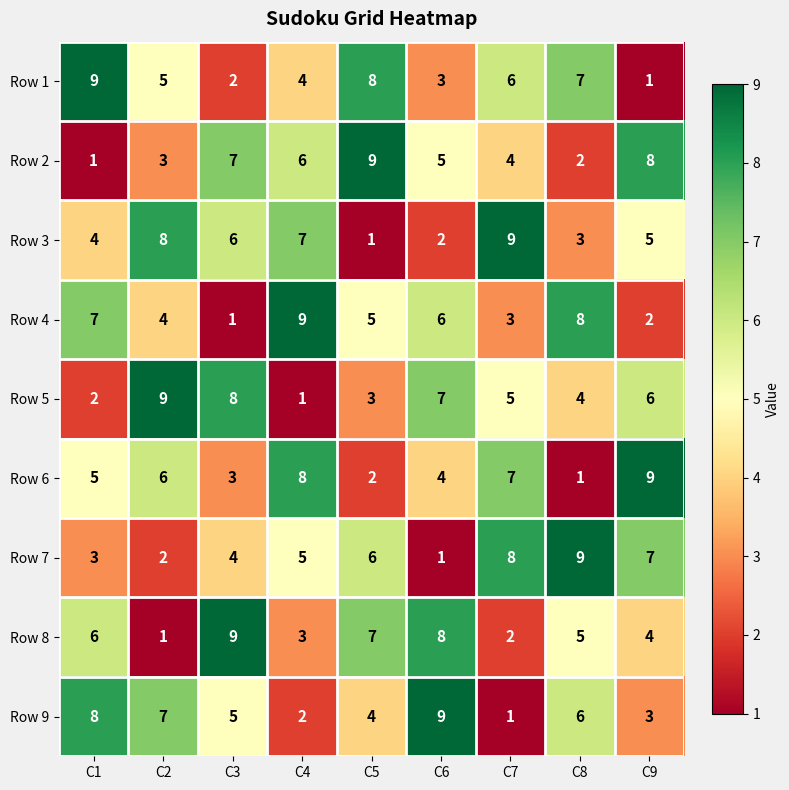

True or false: Row 8 has a value of 3 at C4.

True